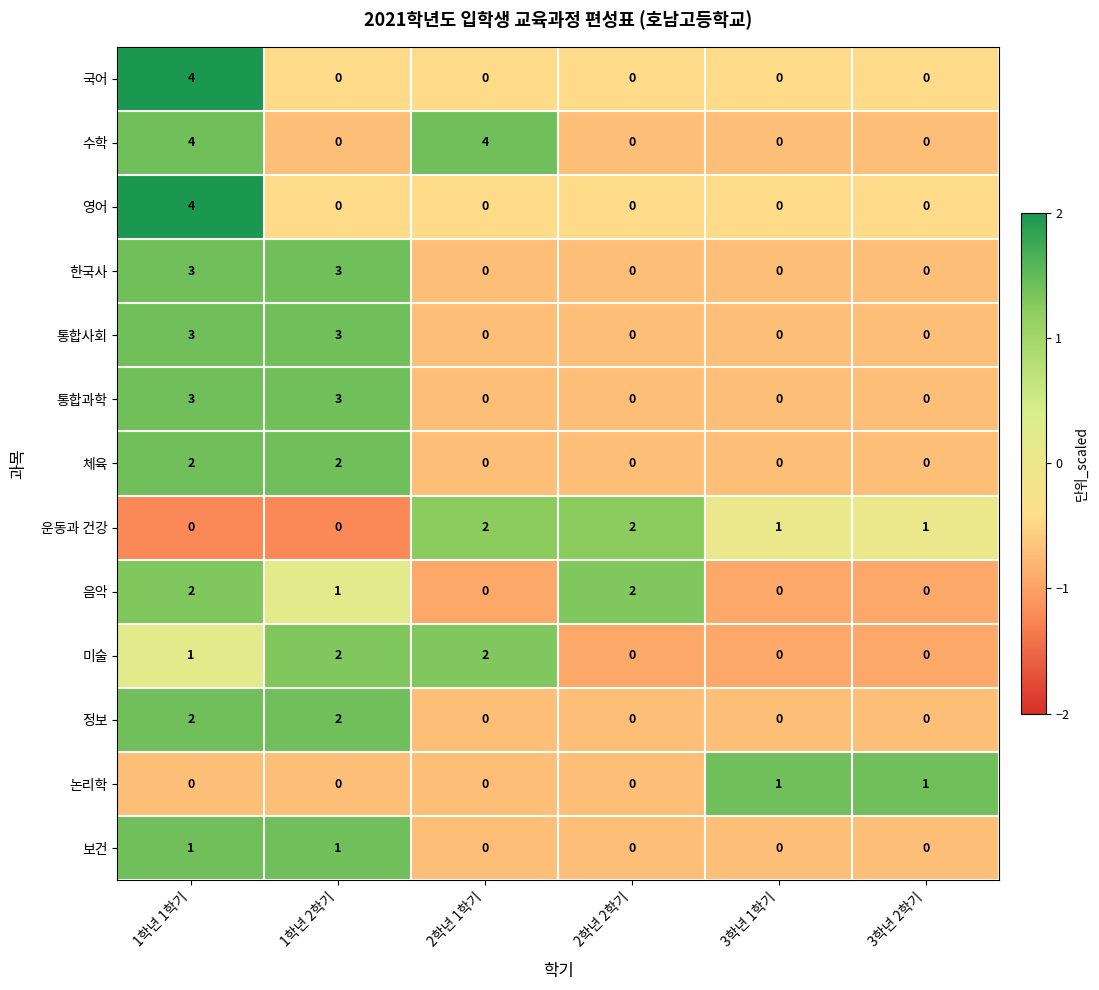

How many values in the 통합사회 series exceed 0?

2